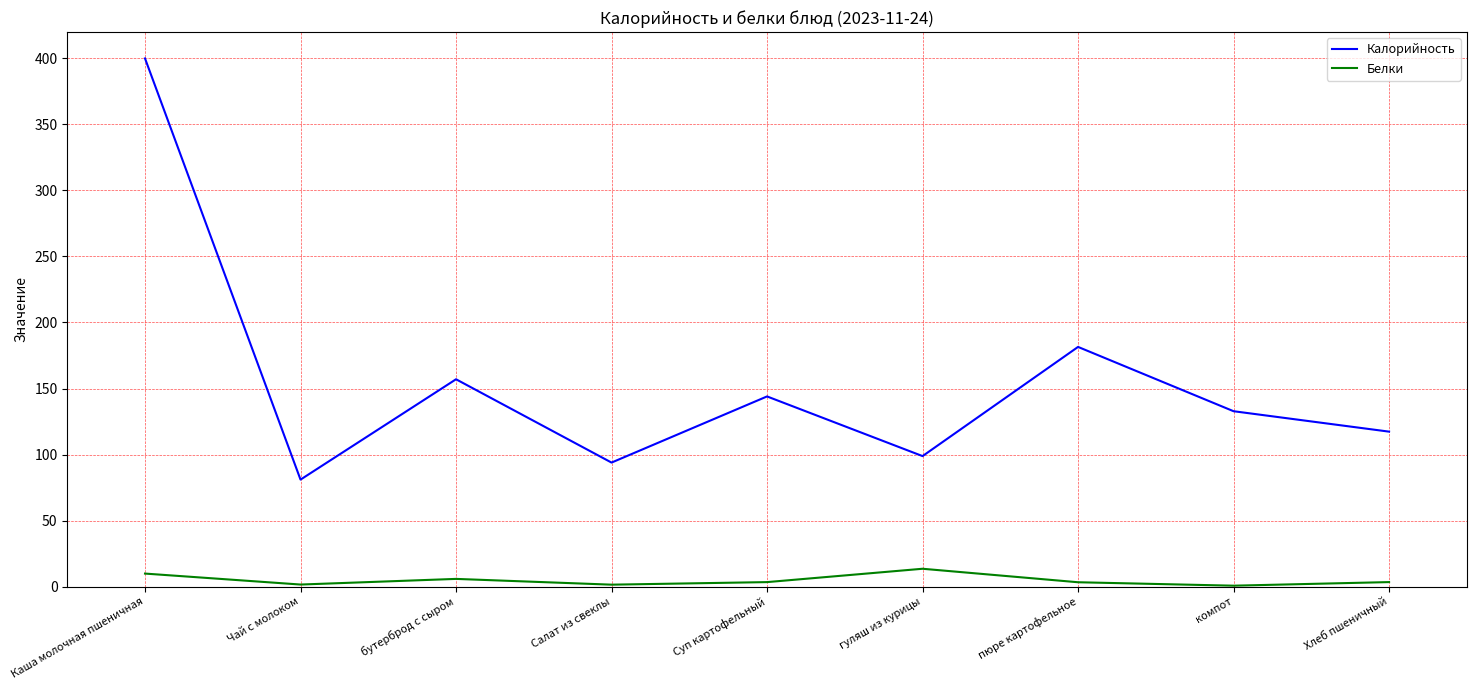

What is the difference between the Белки values at Чай с молоком and Салат из свеклы?

0.1